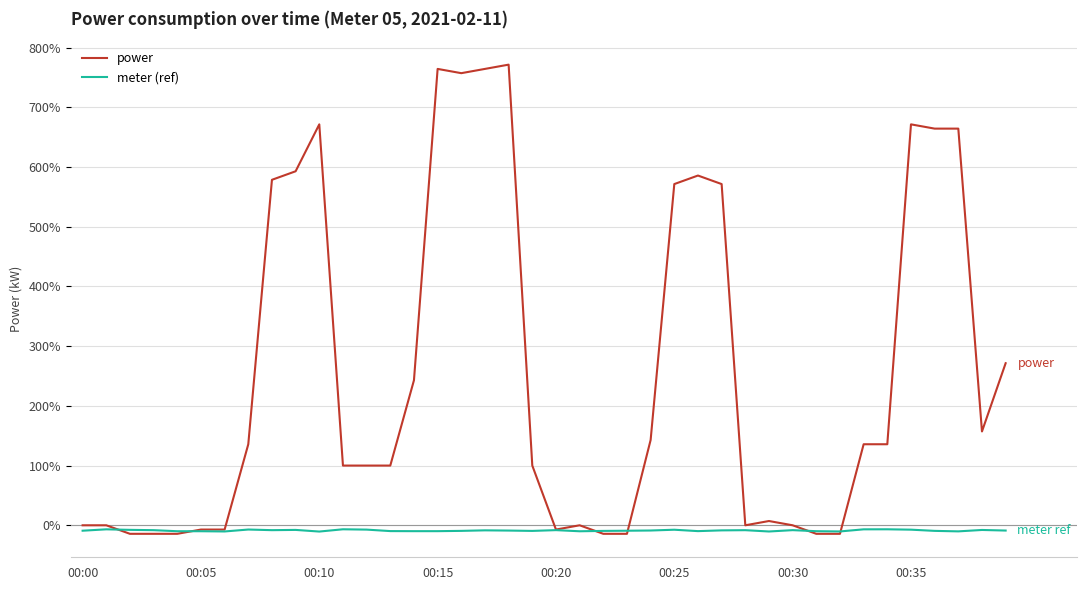

How many lines are shown in the chart?

2